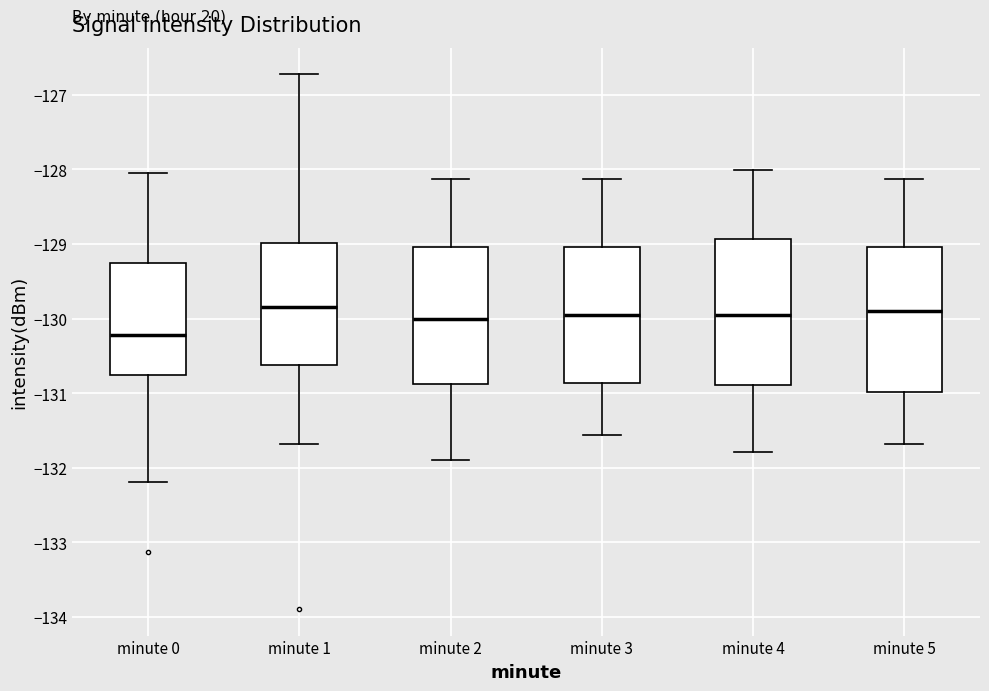

Where is the lower edge of the box for minute 2 on the y-axis? The values are not printed on the chart, so give them approximately, as read against the axis.

-130.9